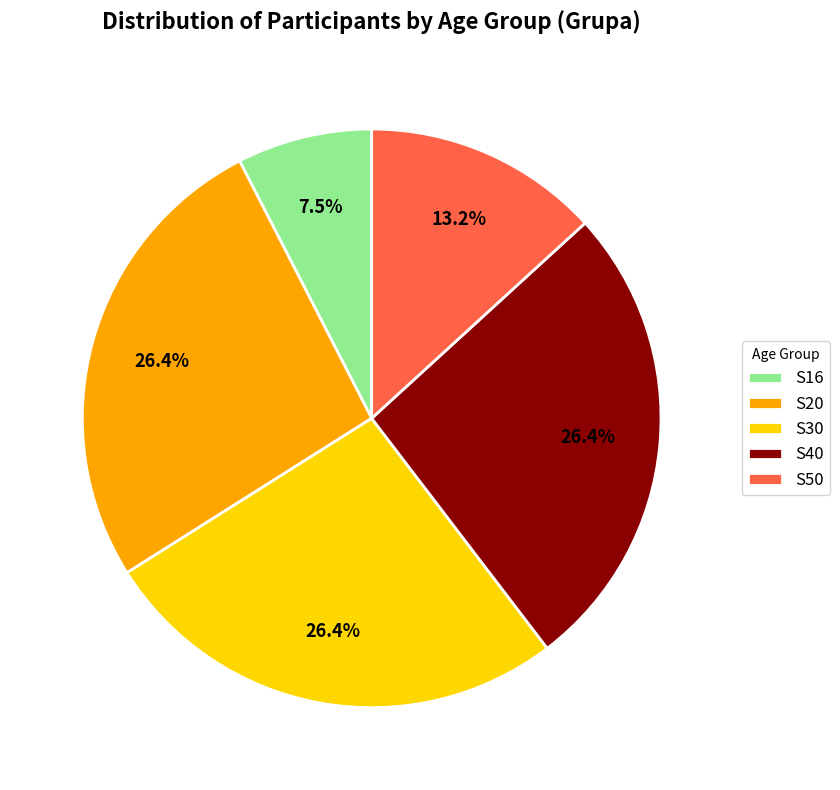

What is the ratio of the value at S40 to the value at S30?

1.0